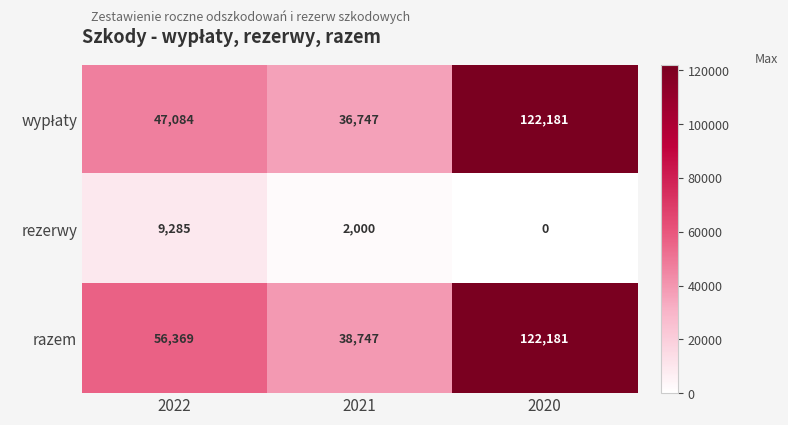

At which category does the chart reach its peak across all series?

2020